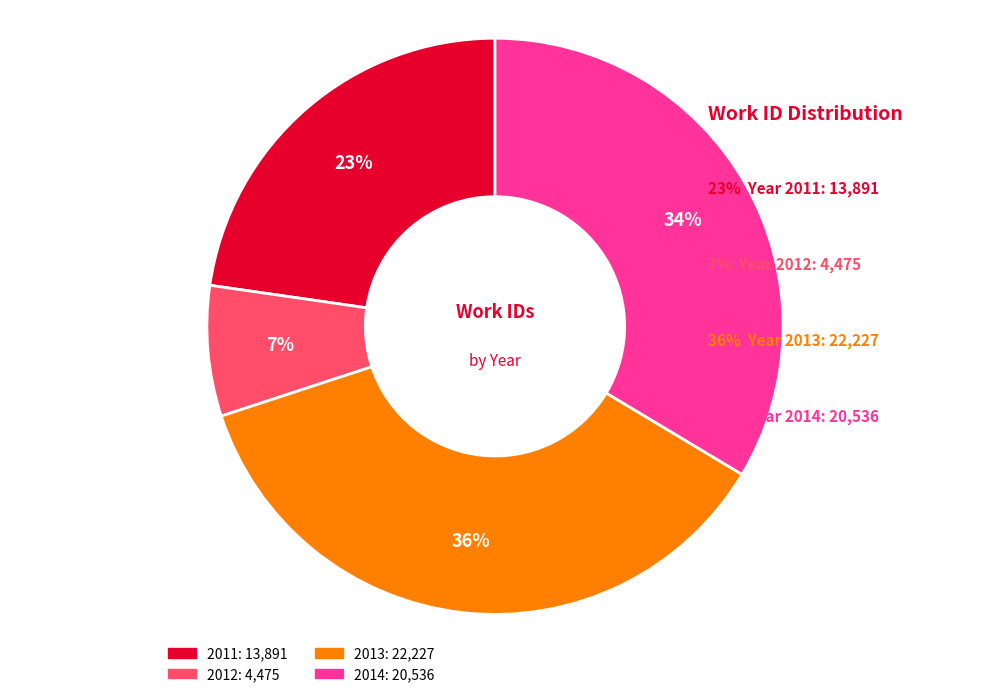

Is there a majority slice in this chart?

No